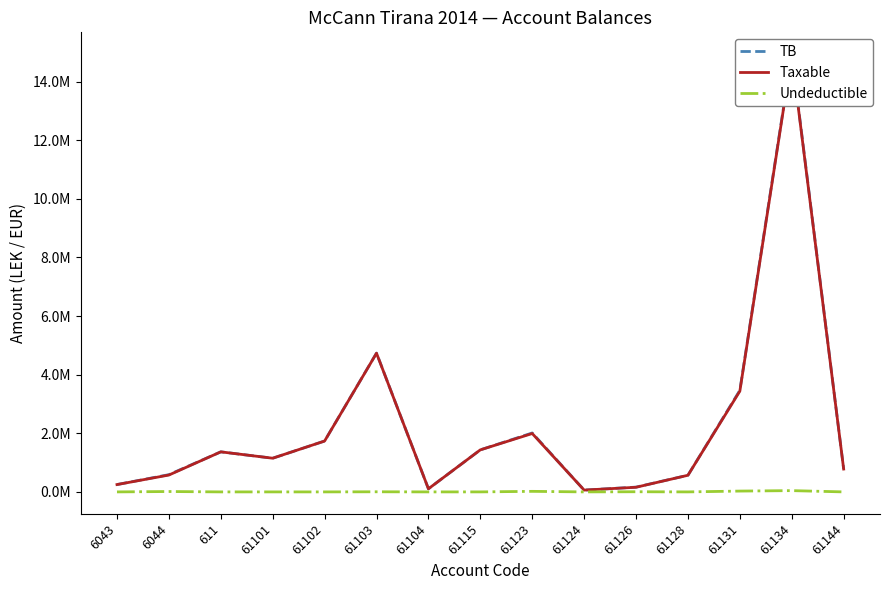

How many data points in TB are less than 1149043?

7